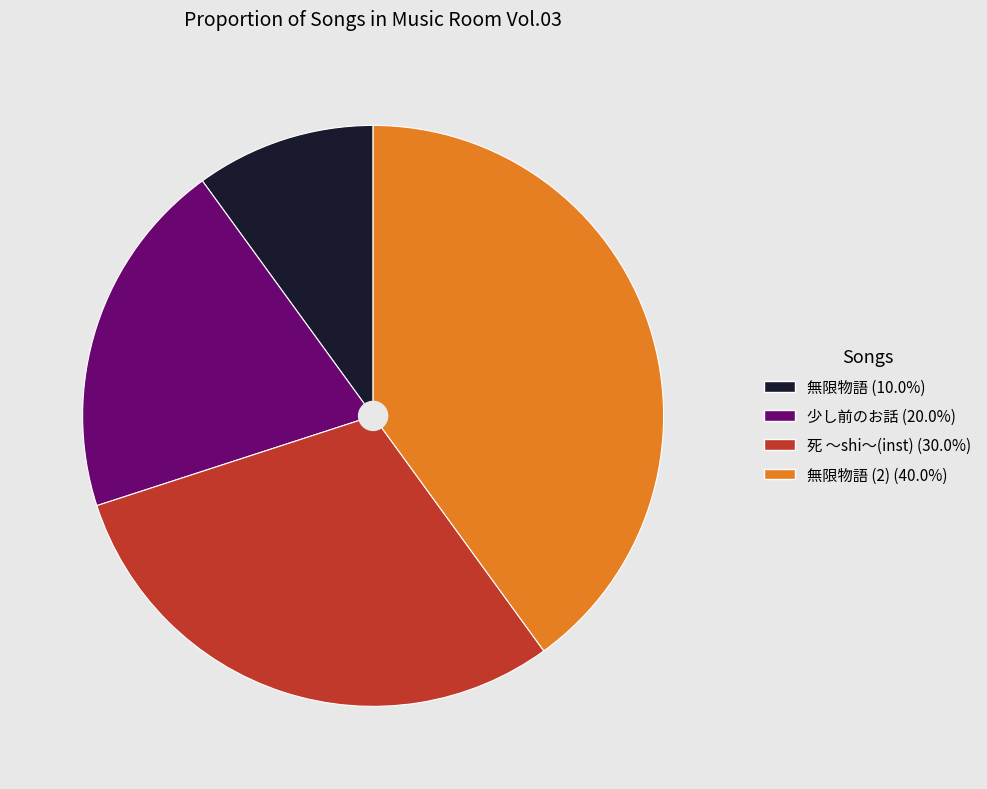

Is there any slice that represents more than half of the pie?

No